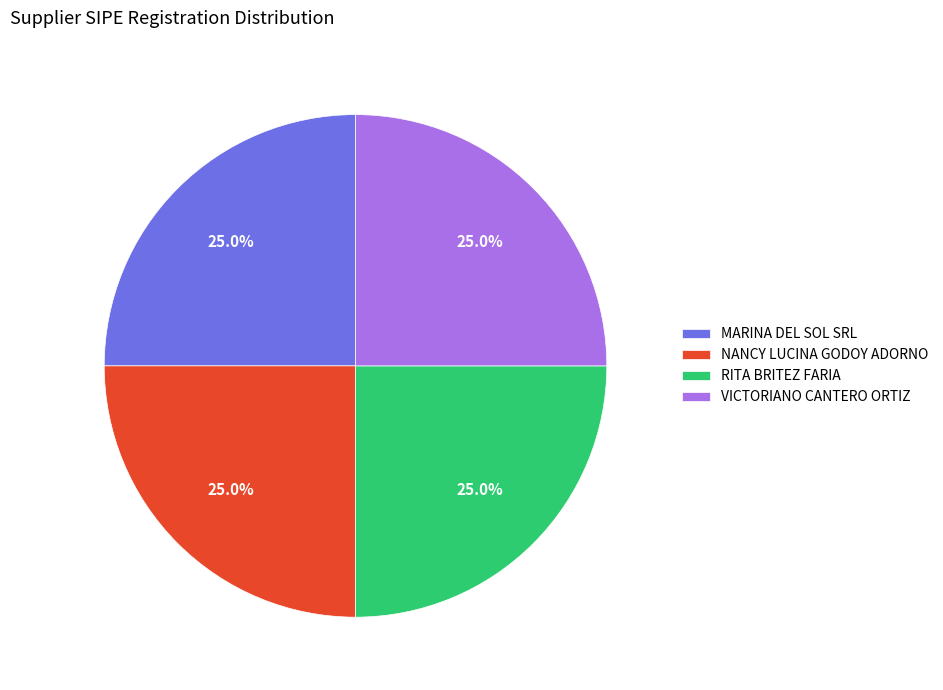

How many slices are in this pie chart?

4